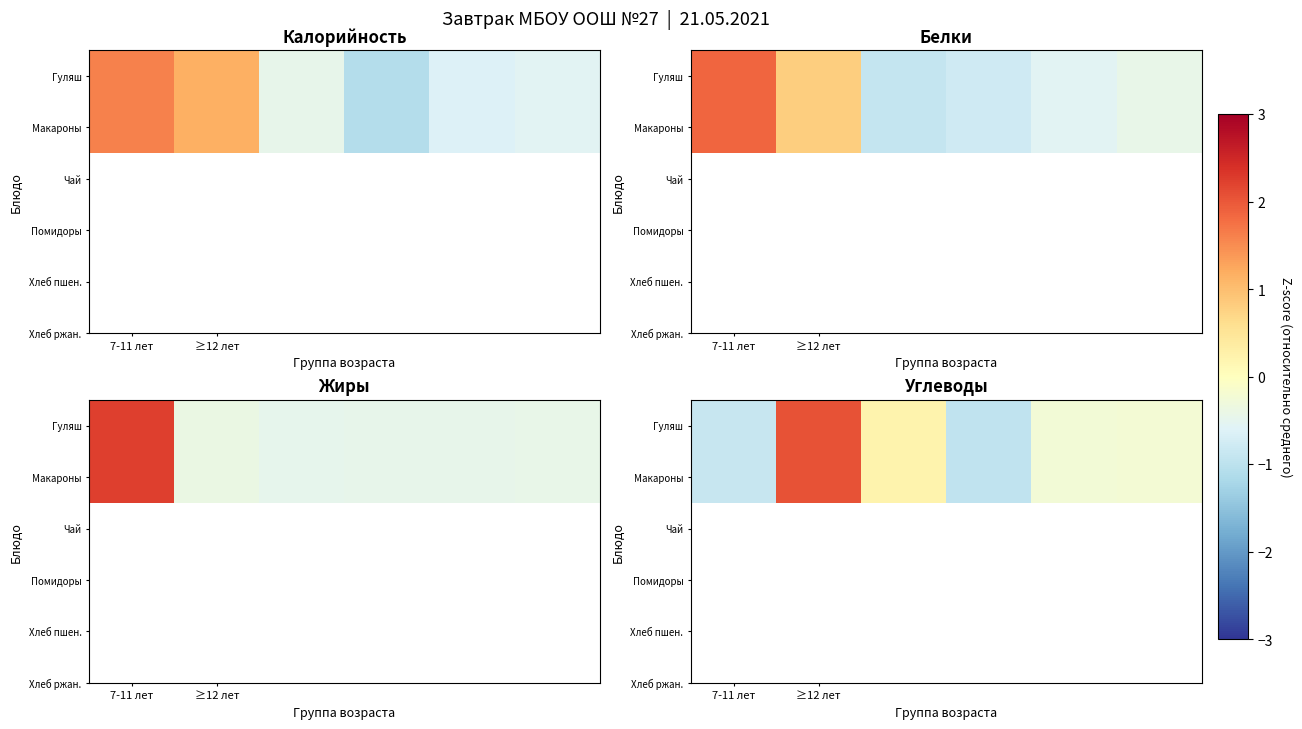

How many values in the Макароны series are below 0?

4